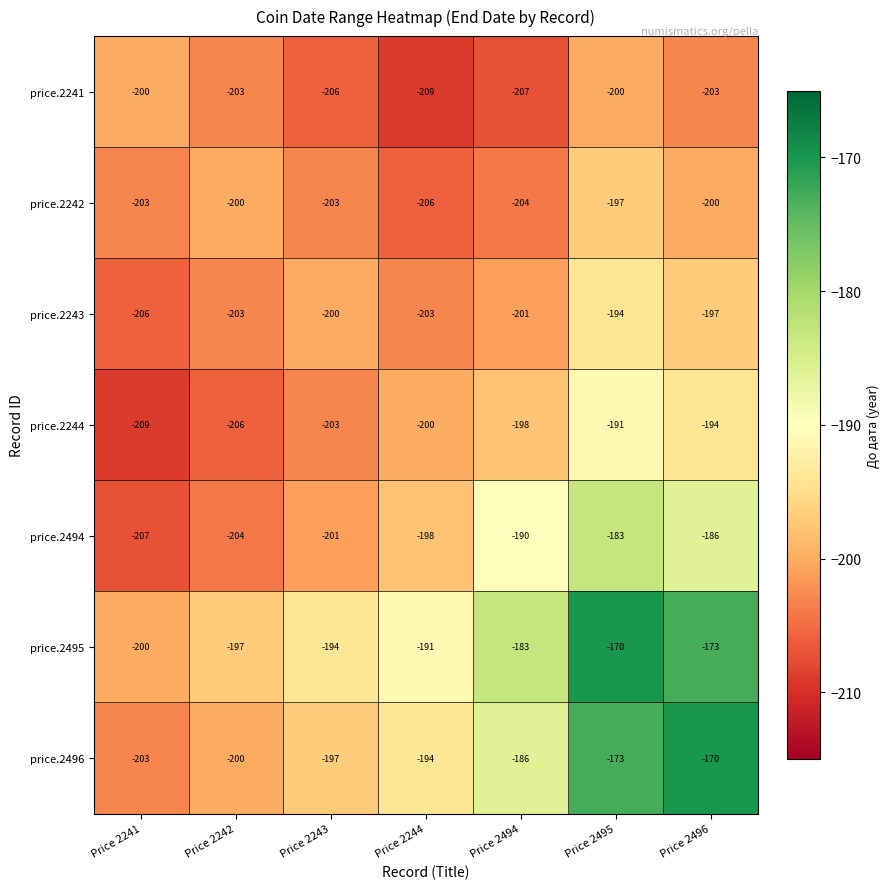

What is the approximate value of price.2242 at Price 2495?

-197